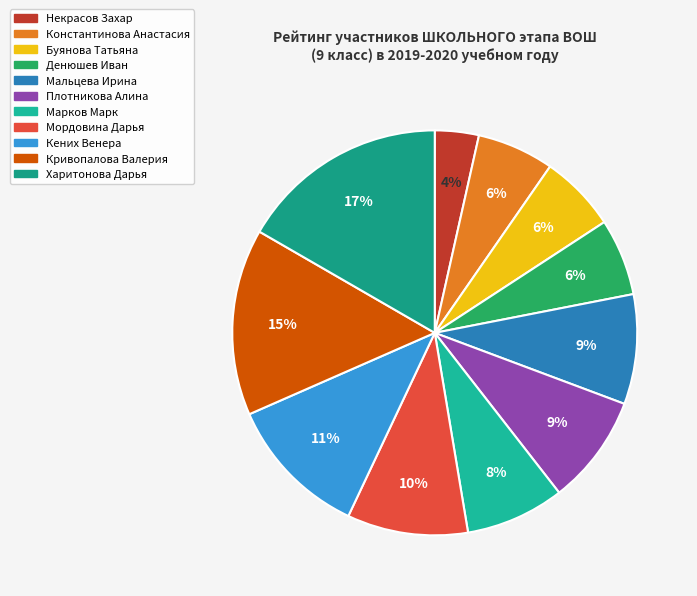

Is Мальцева Ирина the majority of the pie?

No